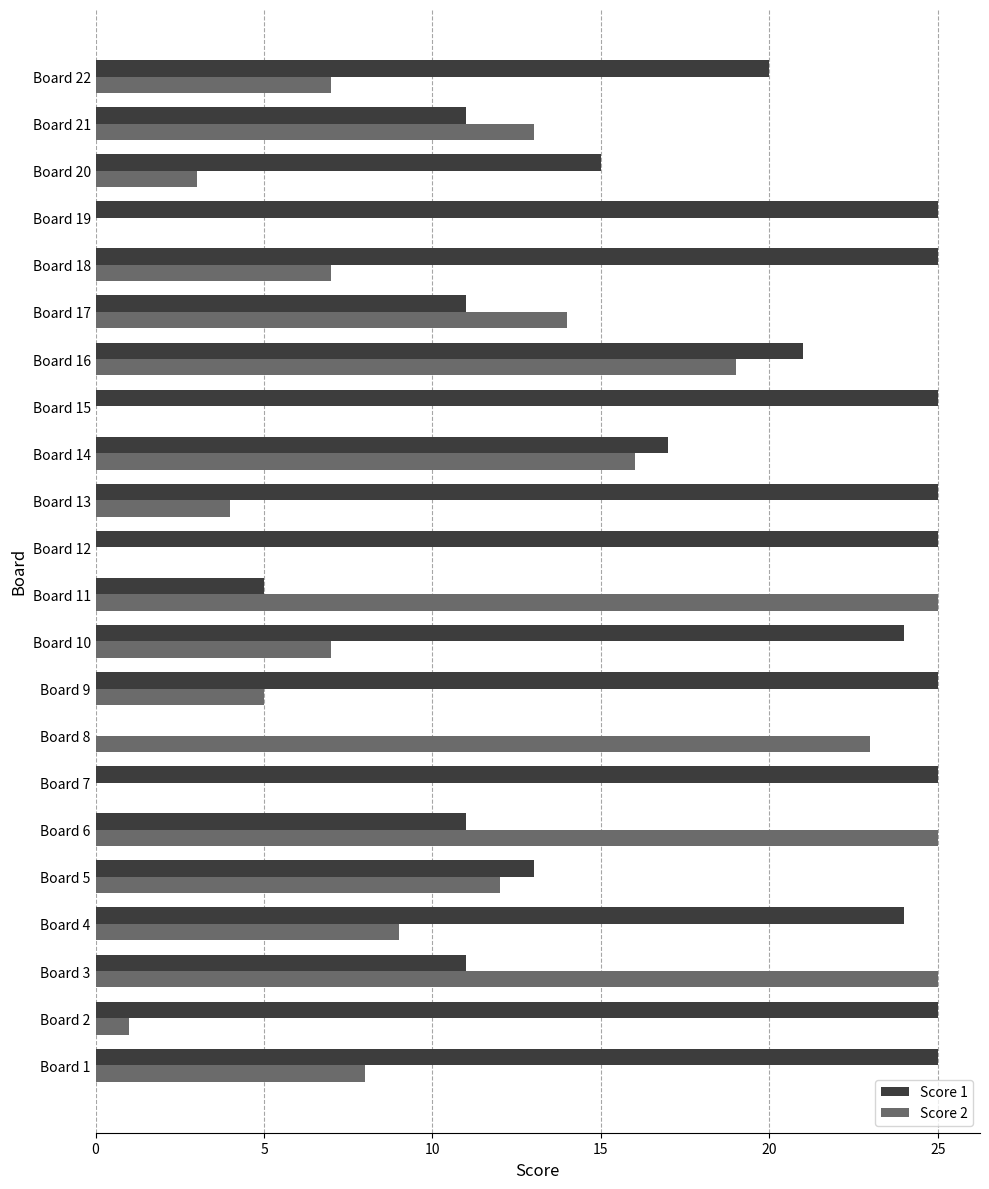

The Score 2 series shows 7 at Board 22. True or false?

True